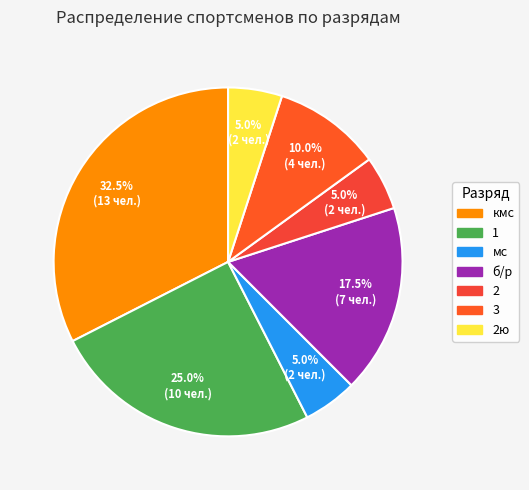

How many slices are in this pie chart?

7